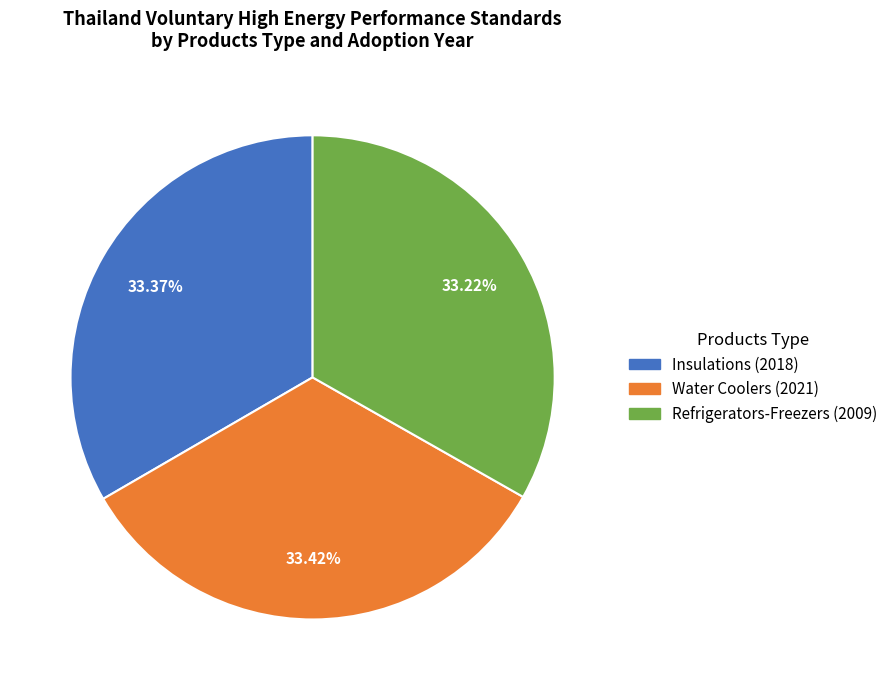

What percentage is NOT represented by Refrigerators-Freezers (2009)?

66.8%